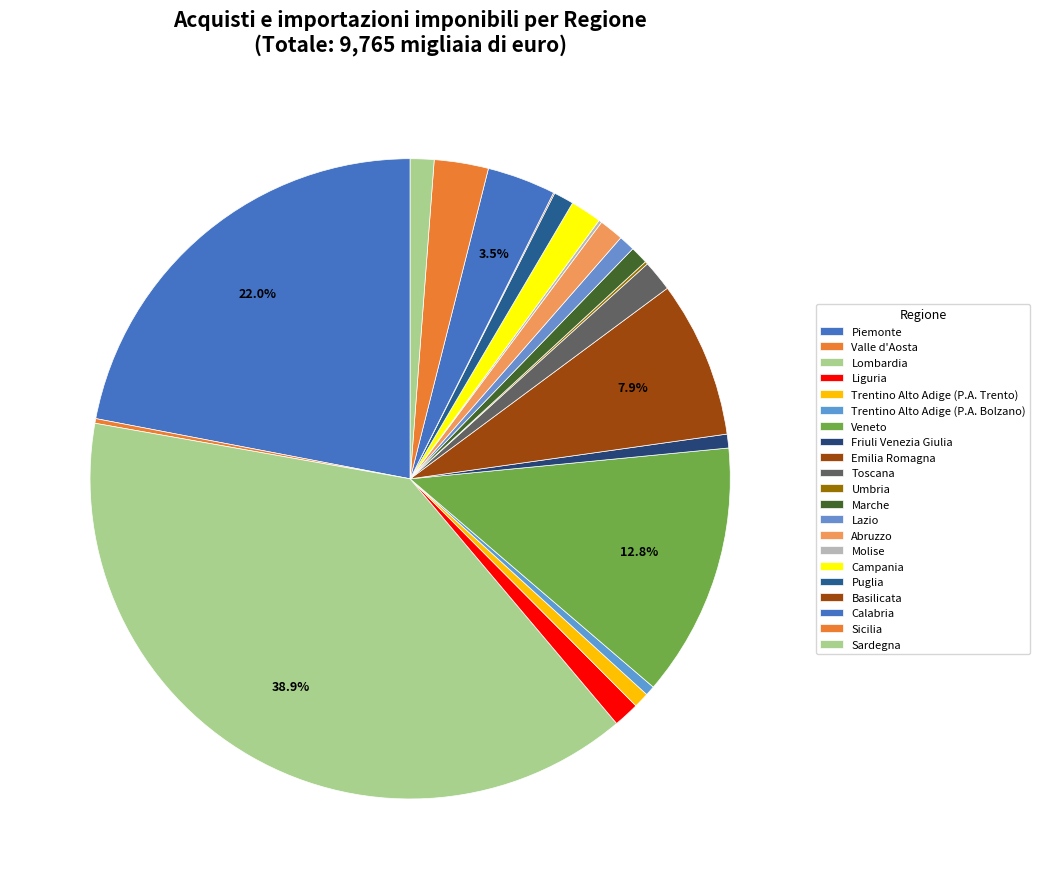

What is the ratio of the value at Calabria to the value at Molise?

22.5